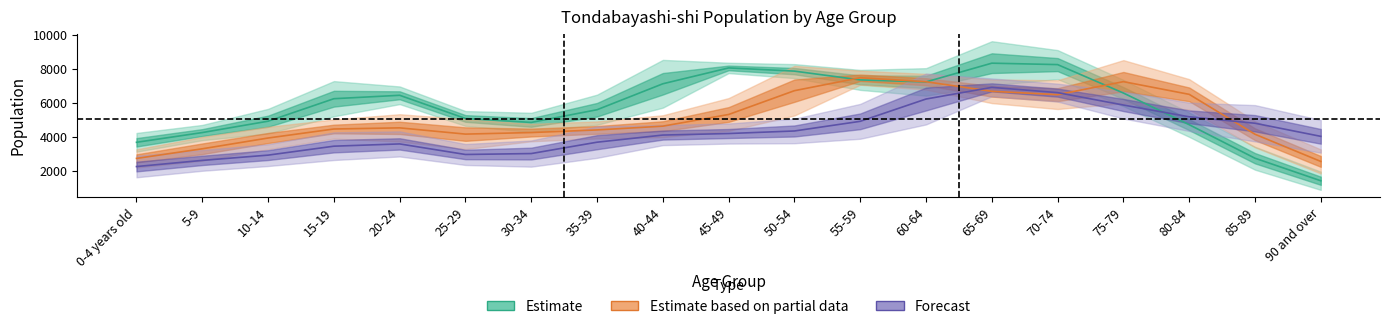

What is the greatest value displayed?

9328